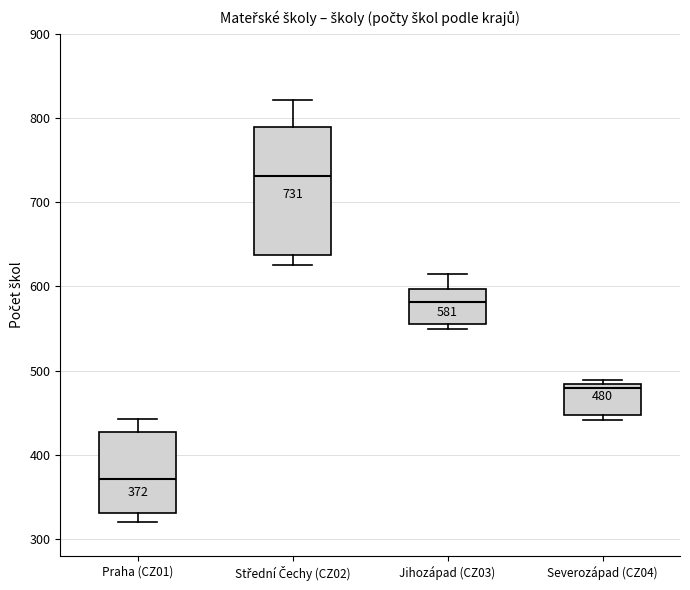

Which box is the tallest, from its lower edge to its upper edge?

Střední Čechy (CZ02)